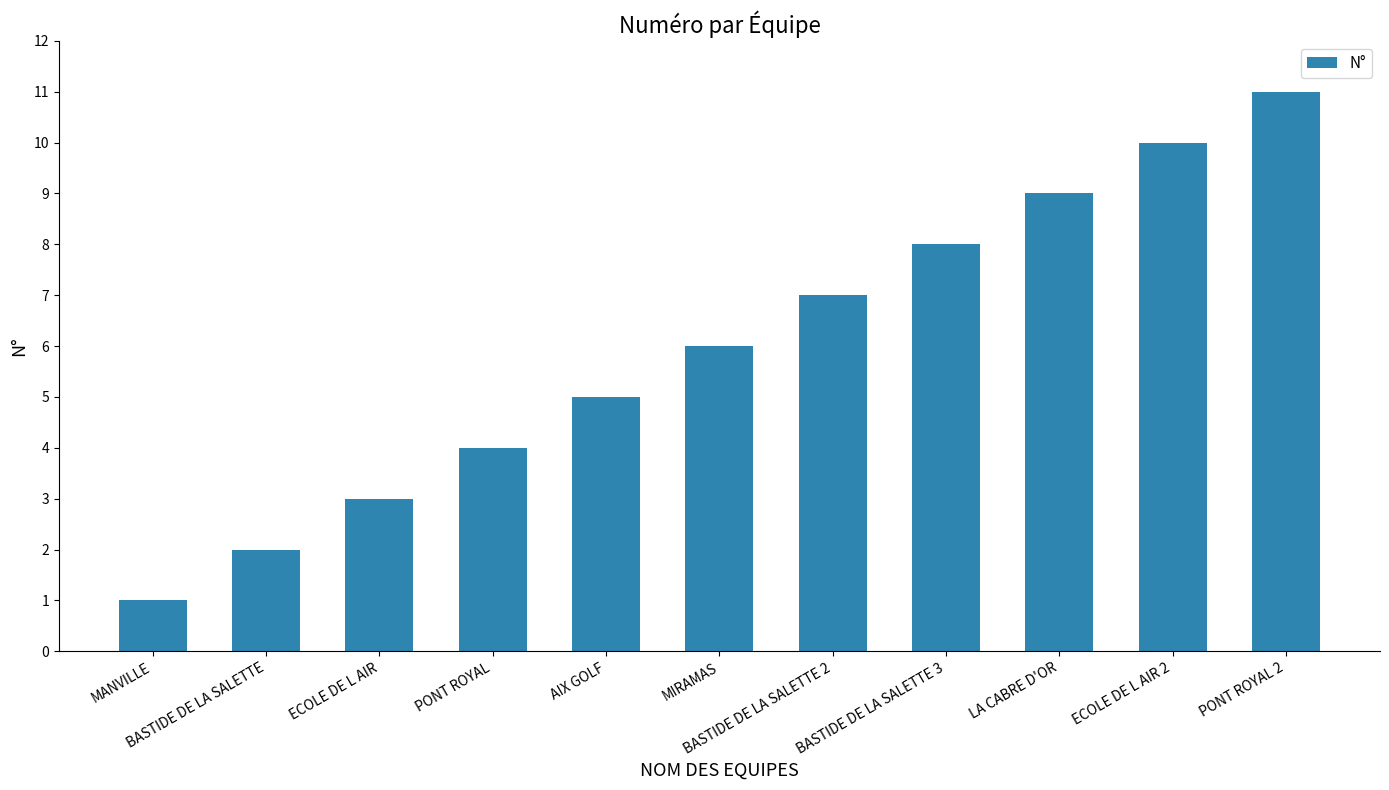

What is the difference between the maximum and second lowest values?

9